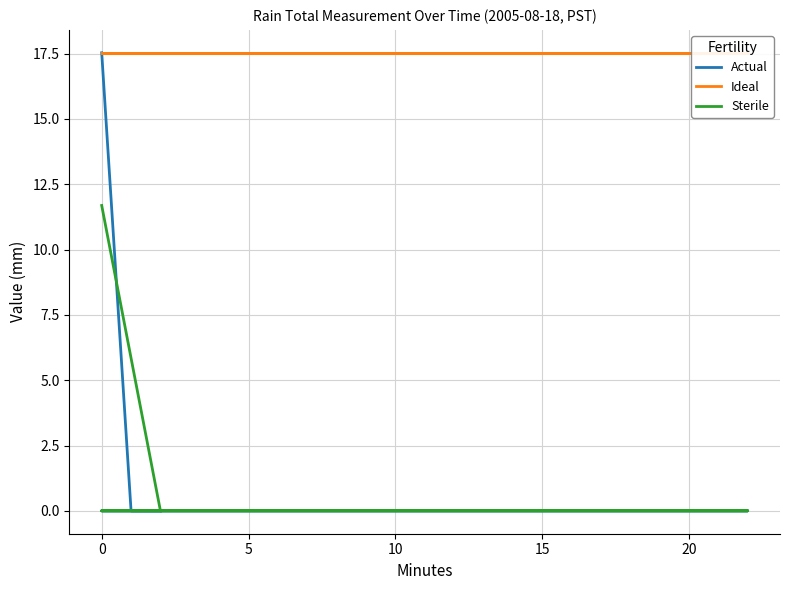

Is the value of Actual at 0 greater than the value of Sterile at 0?

Yes